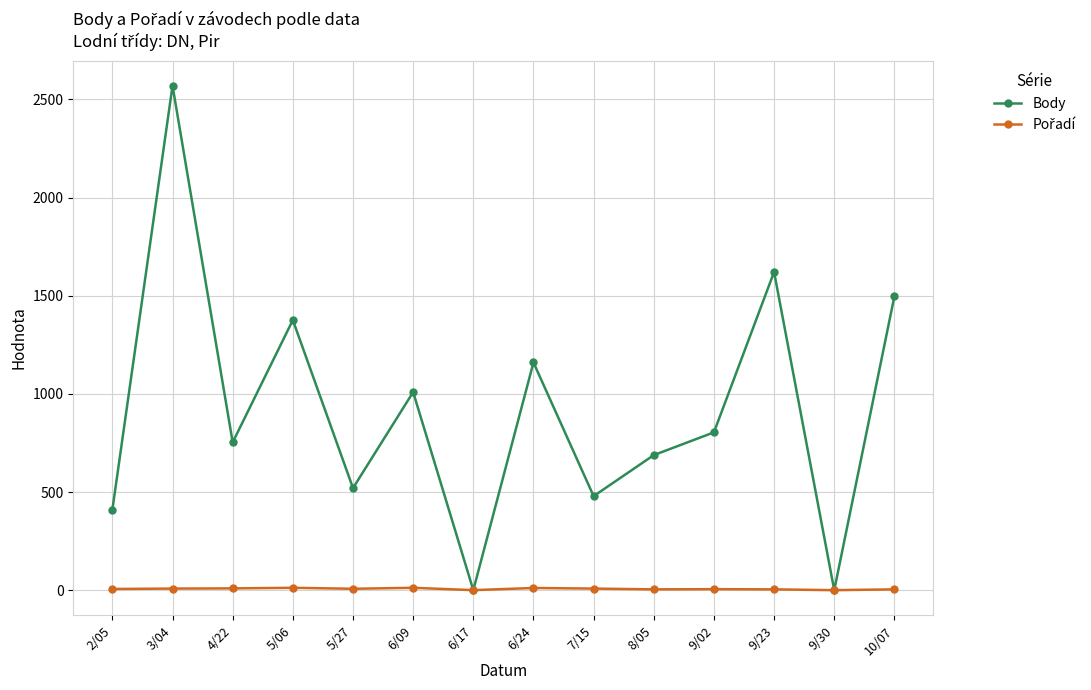

At which category is the sum across all series the highest?

3/04